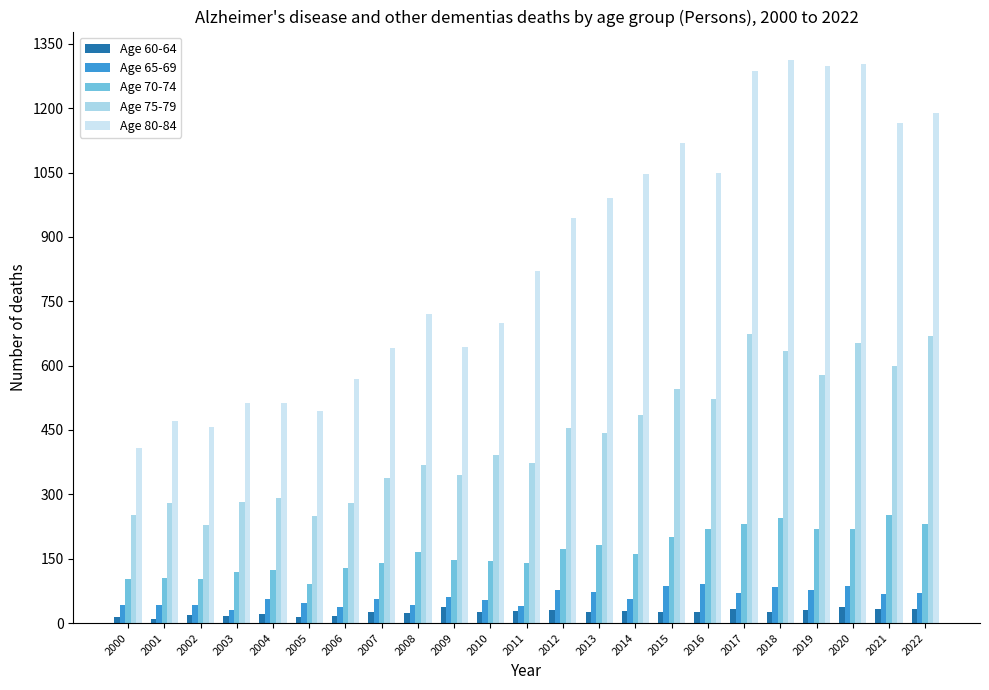

What is the difference between the maximum and second lowest values in the Age 60-64 series?

24